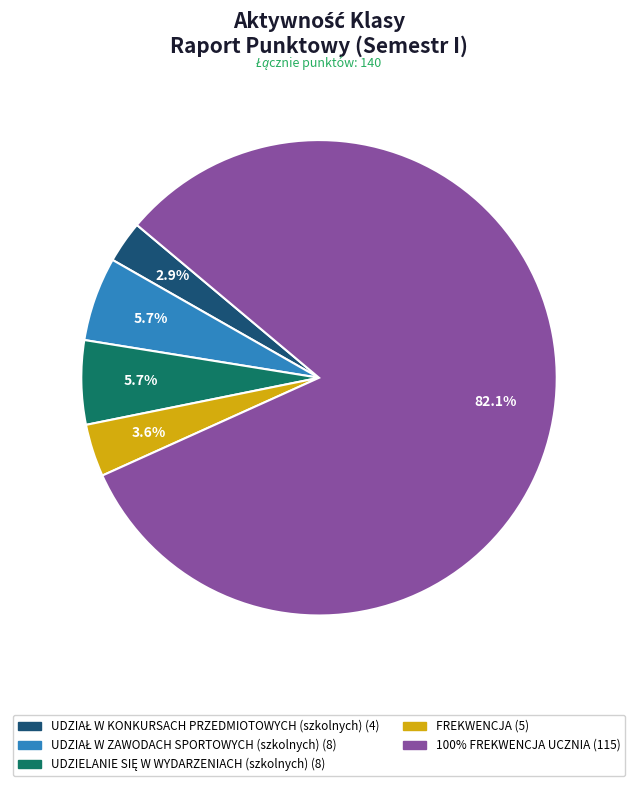

What is the total percentage of 100% FREKWENCJA UCZNIA and FREKWENCJA?

85.7%